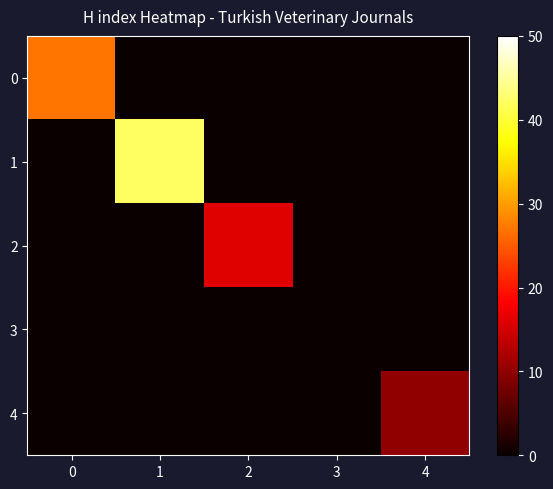

Which series has the largest range (max minus min)?

1